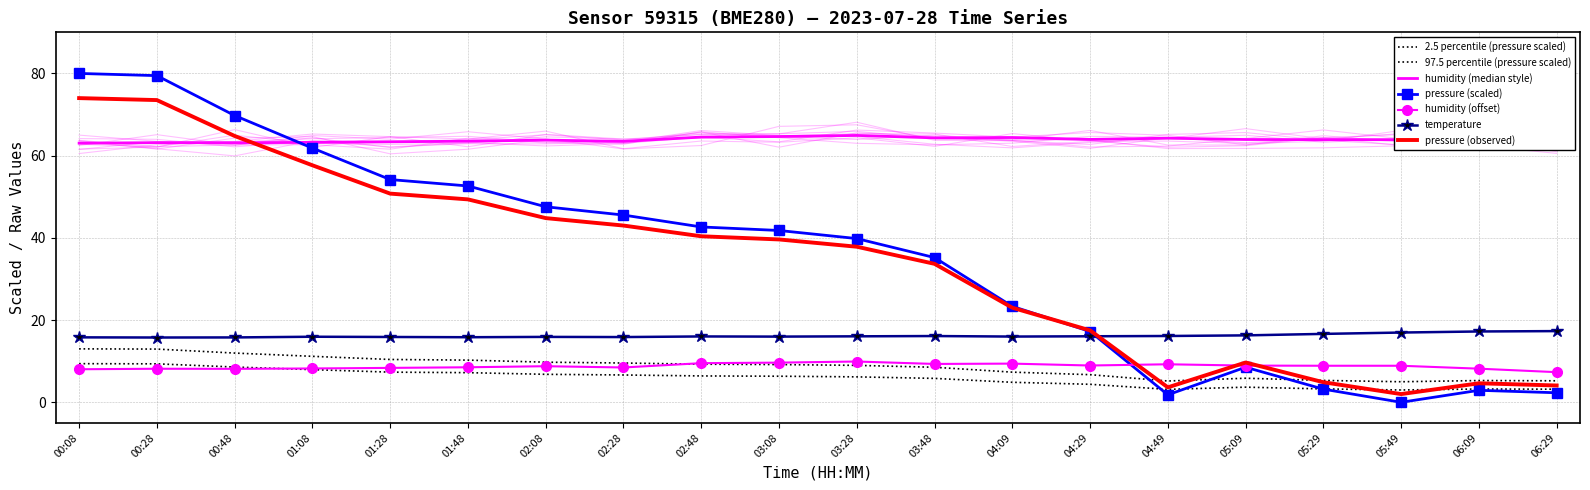

Rank the series by their average value, from lowest to highest.

temperature, pressure, humidity